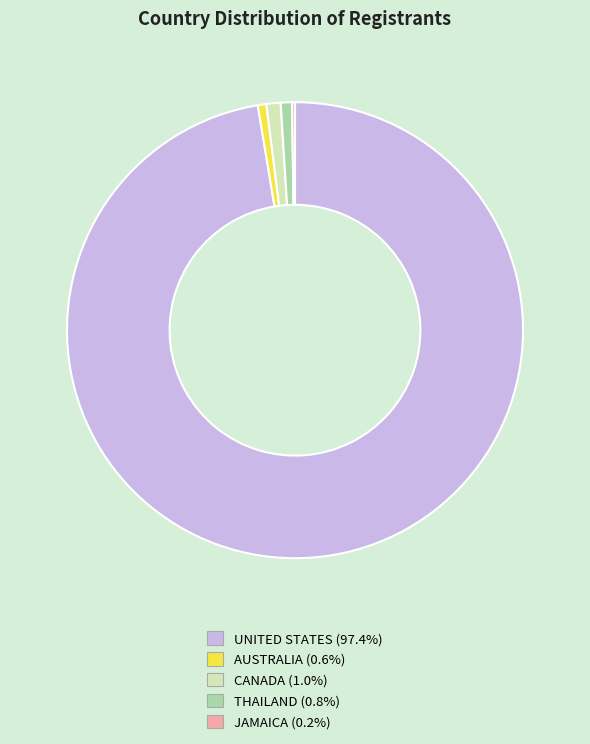

Is there any slice that represents more than half of the pie?

Yes